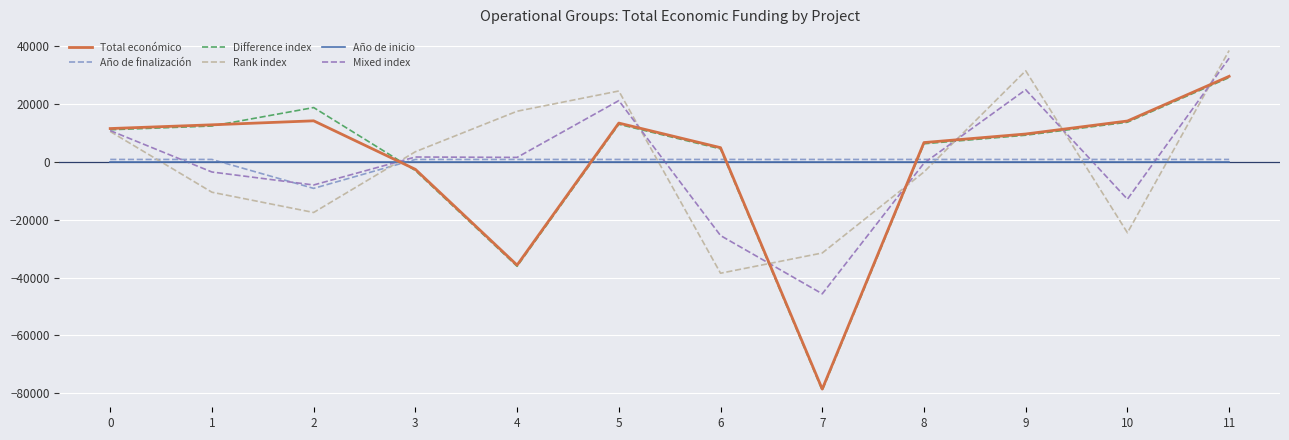

Where is the first local minimum for Mixed index?

2